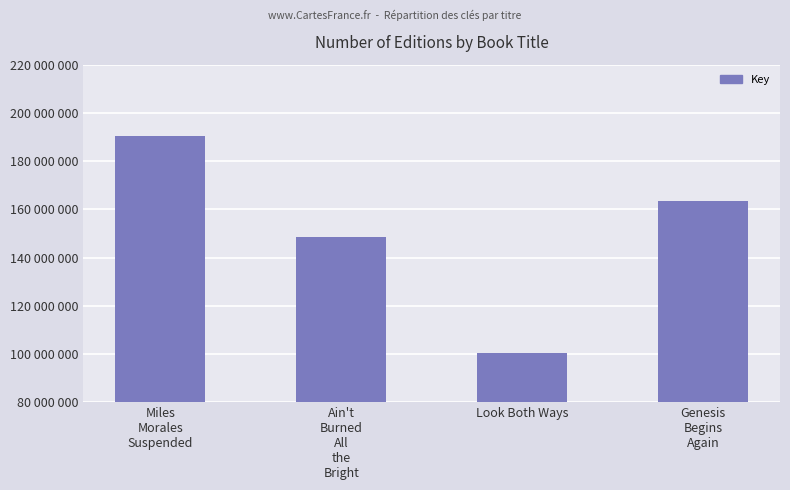

What is the label of the 2nd bar from the right?

Look Both Ways